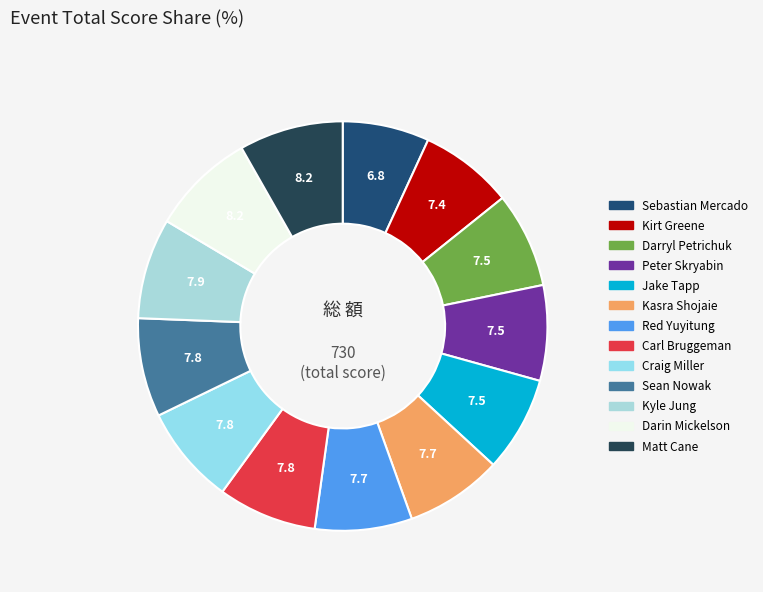

To the nearest percent, what percentage of the pie is Kirt Greene?

7%